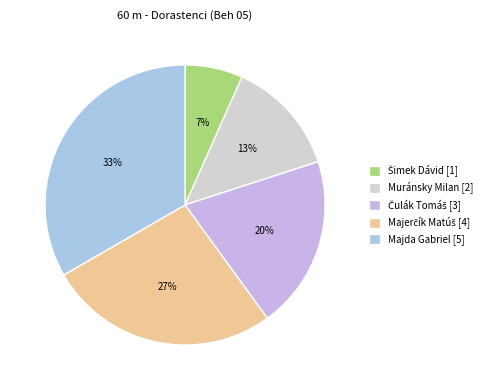

Which category has the biggest portion of the pie?

Majda Gabriel